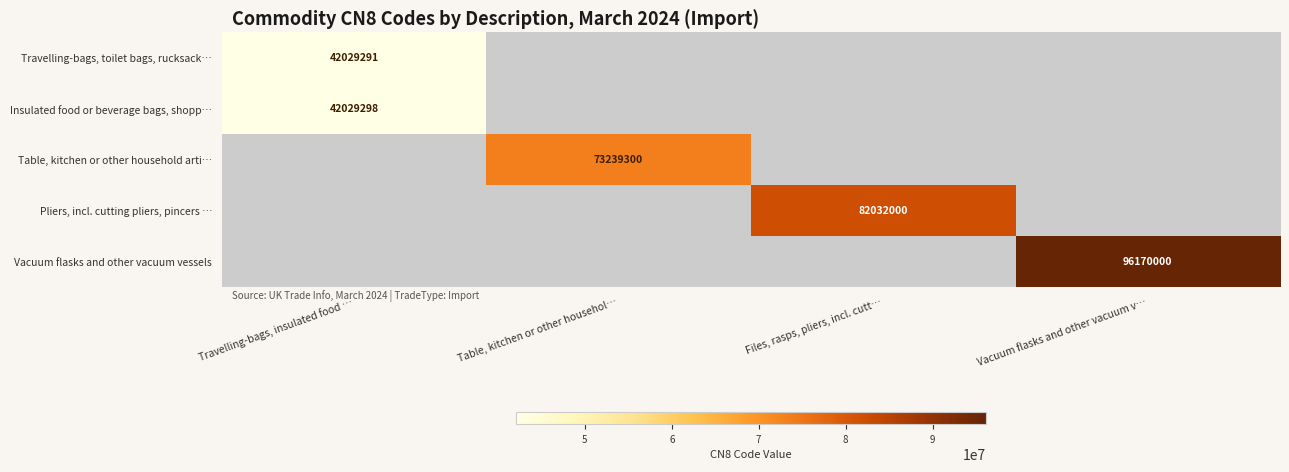

Is it true that Table, kitchen or other household arti… equals 99449332 at Table, kitchen or other househol…?

False